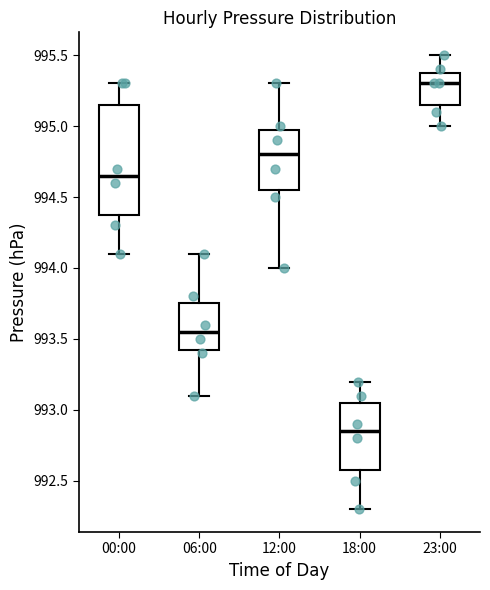

Where does the lower whisker of the box for 12:00 end on the y-axis? The values are not printed on the chart, so give them approximately, as read against the axis.

994.00